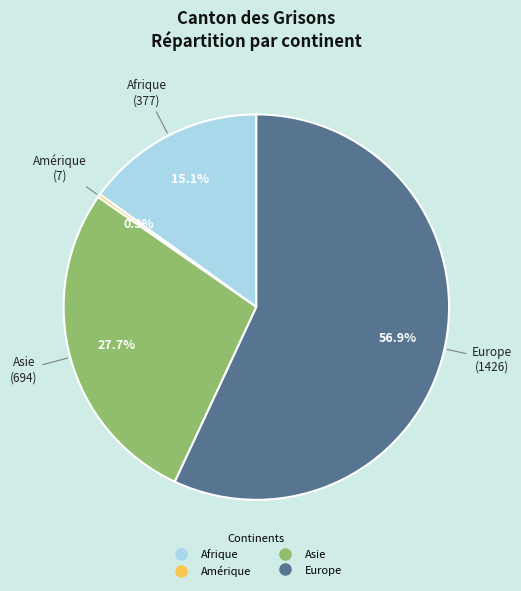

Does any single category account for the majority?

Yes